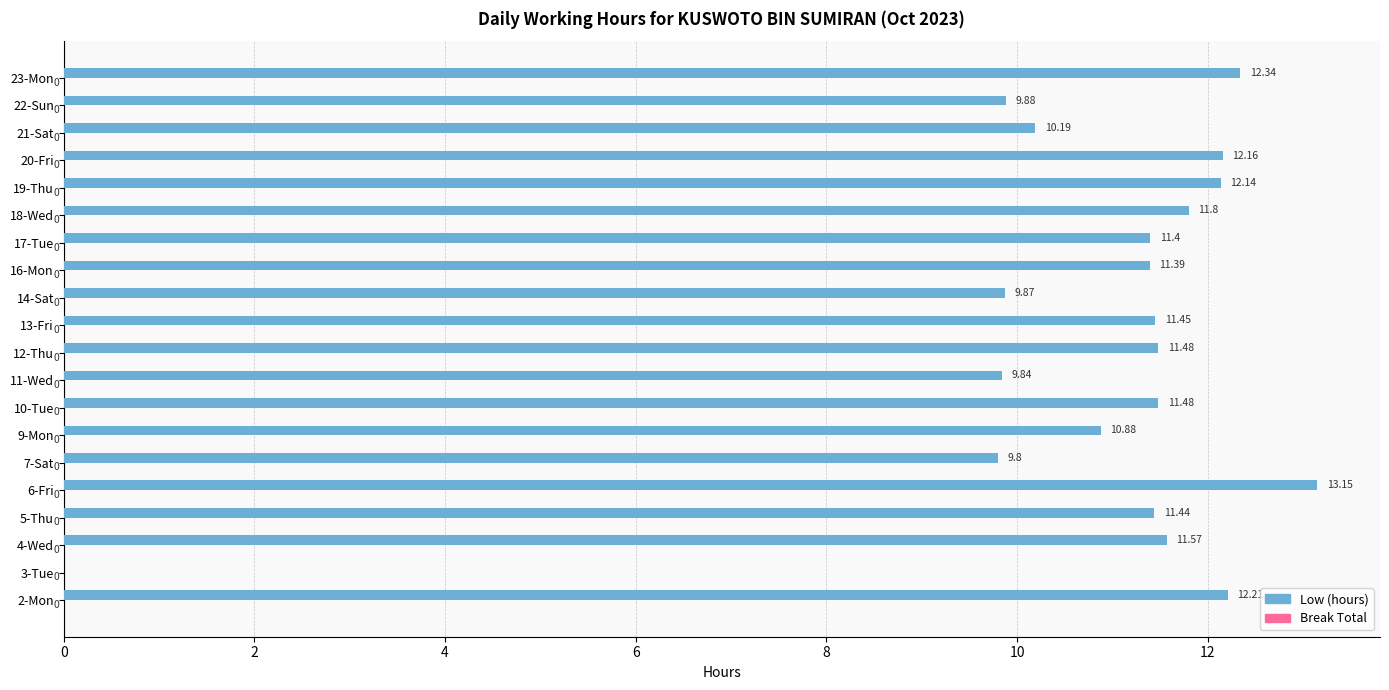

Between 13-Fri and 2-Mon, which is larger?

2-Mon